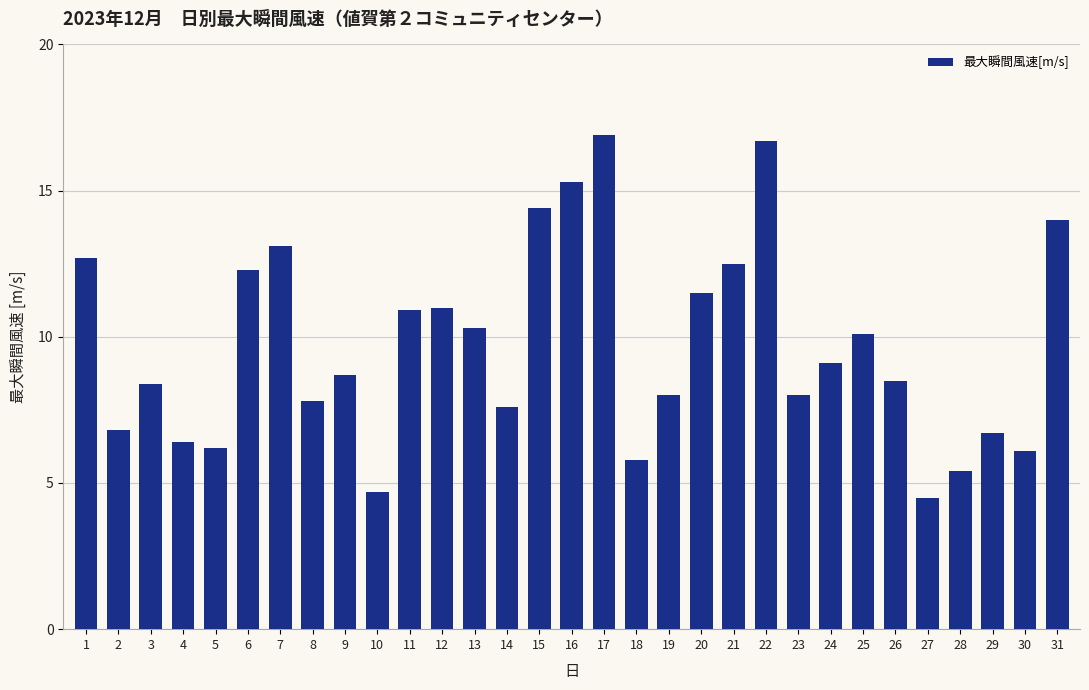

What value does the data have at 4?

6.4